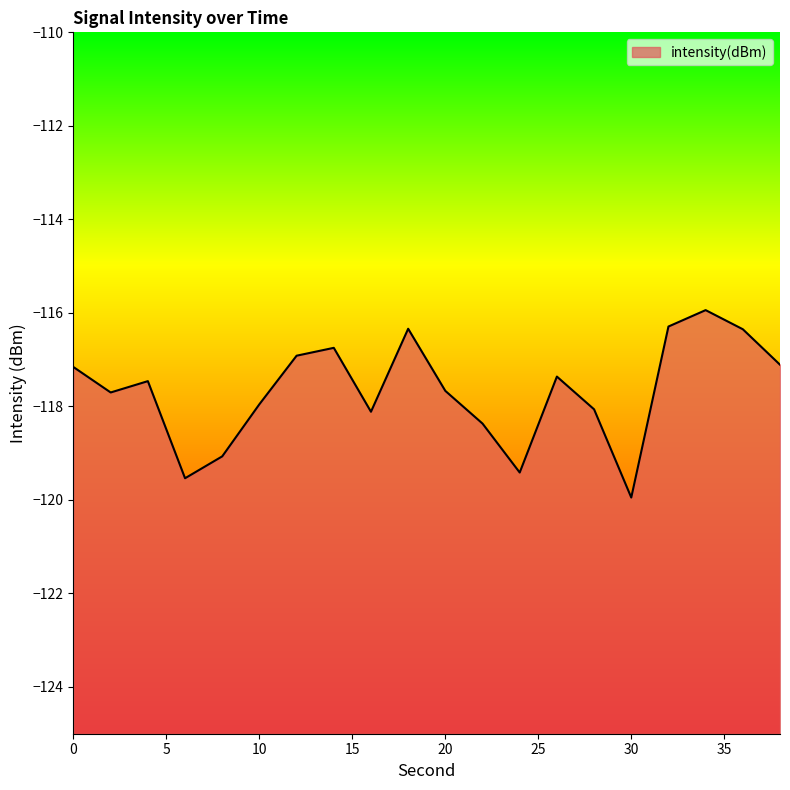

How many interior local peaks (higher than both neighbors) does the data have?

5